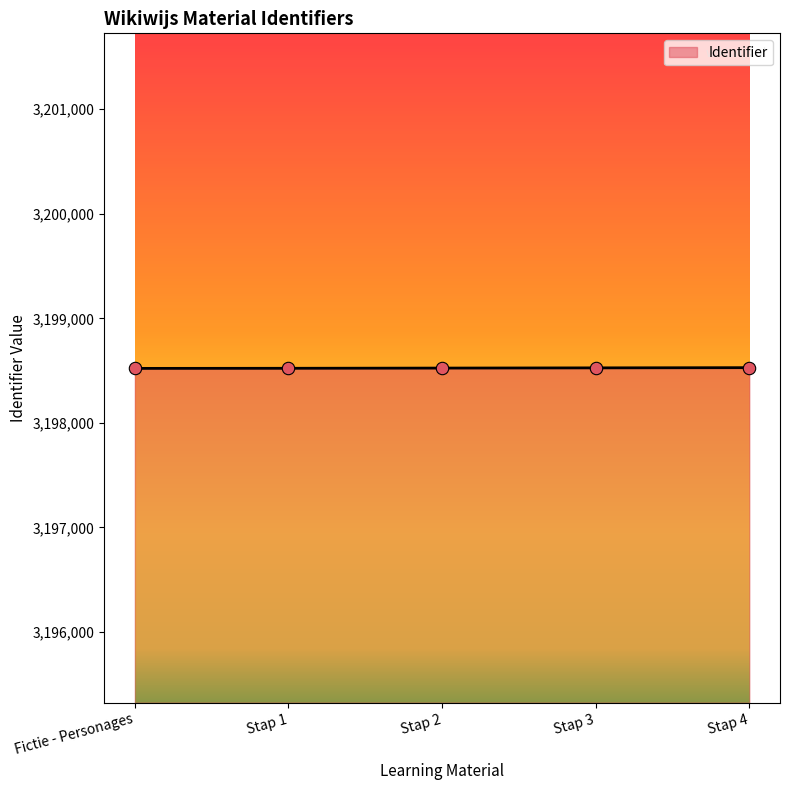

Approximately how many times larger is the value at Stap 4 compared to Stap 3?

1.0